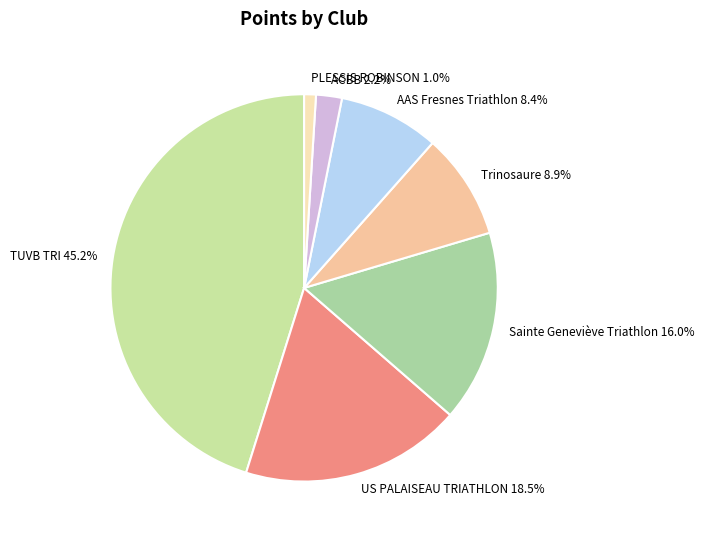

Count the number of slices in the pie.

7